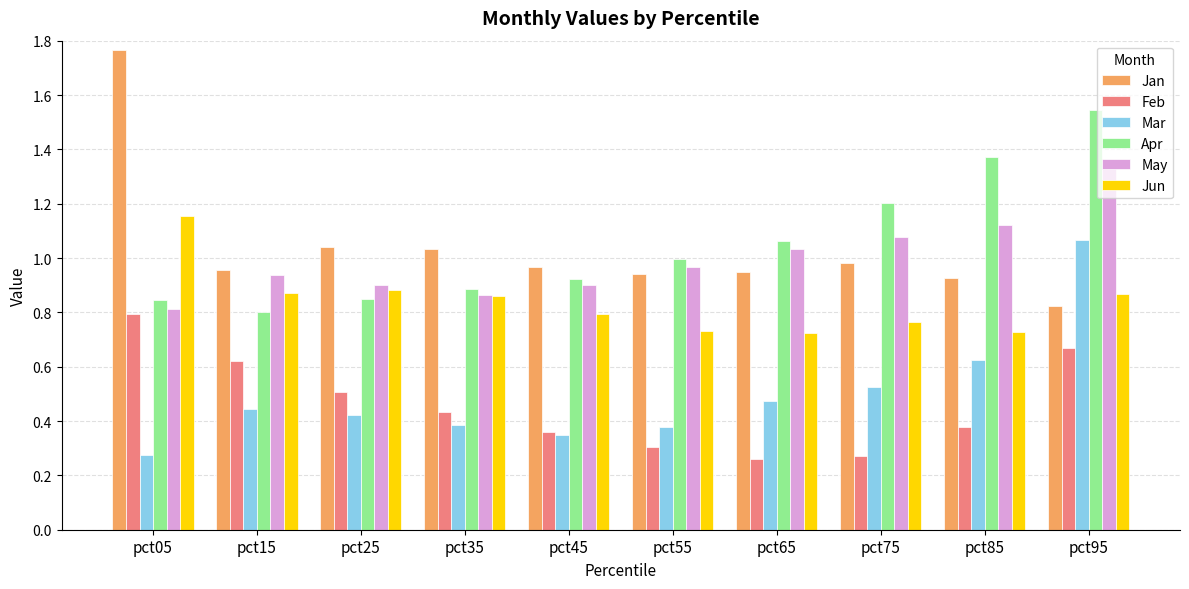

At which label is Mar closest to 0?

pct05